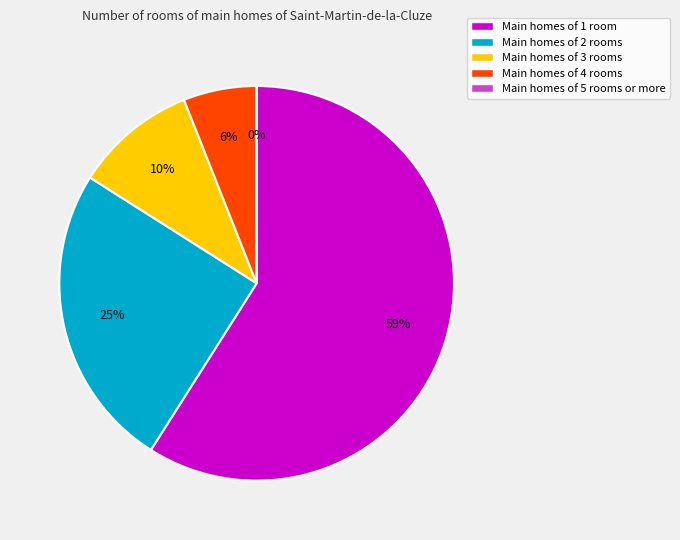

How many slices are in this pie chart?

5